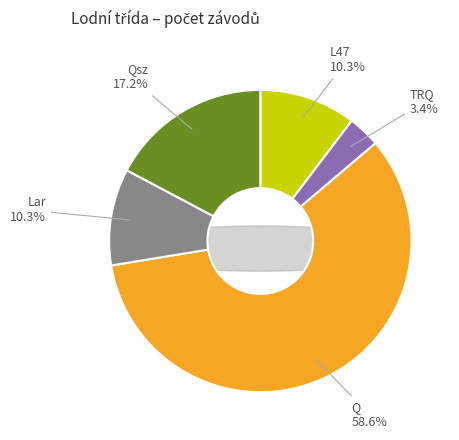

What is the ratio of the value at Lar to the value at Qsz?

0.6